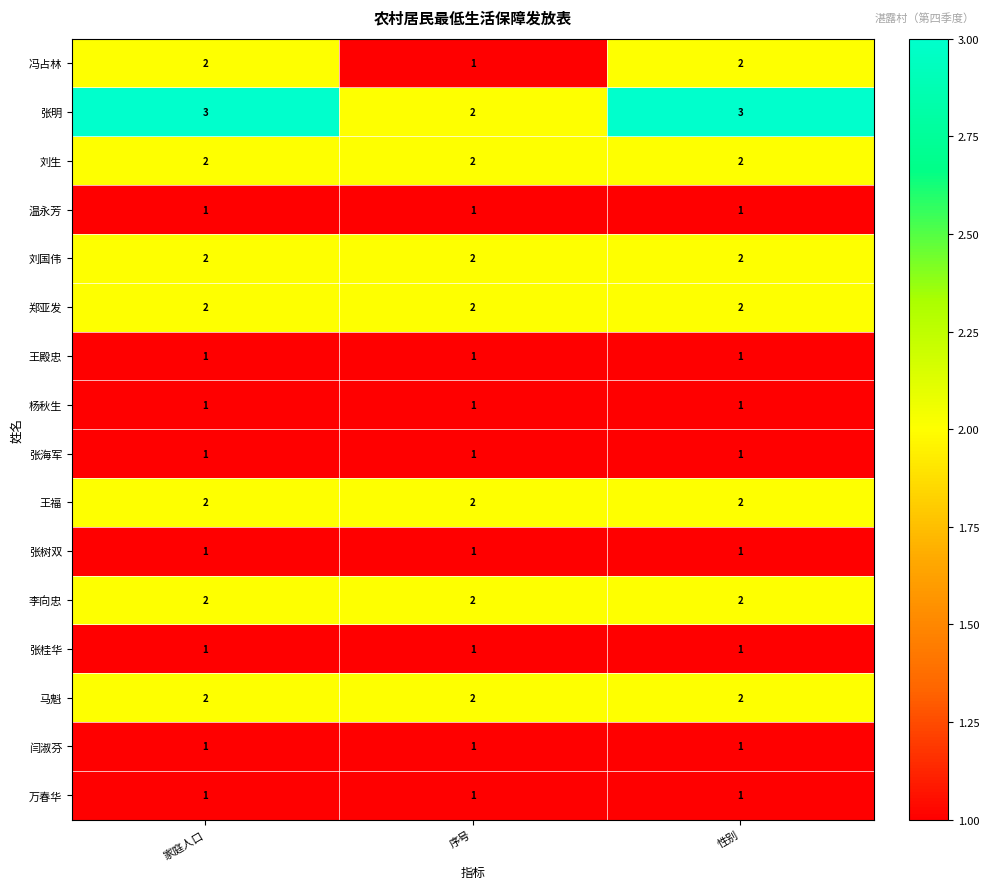

What is the sum of the 张明 values at 性别 and 家庭人口?

6